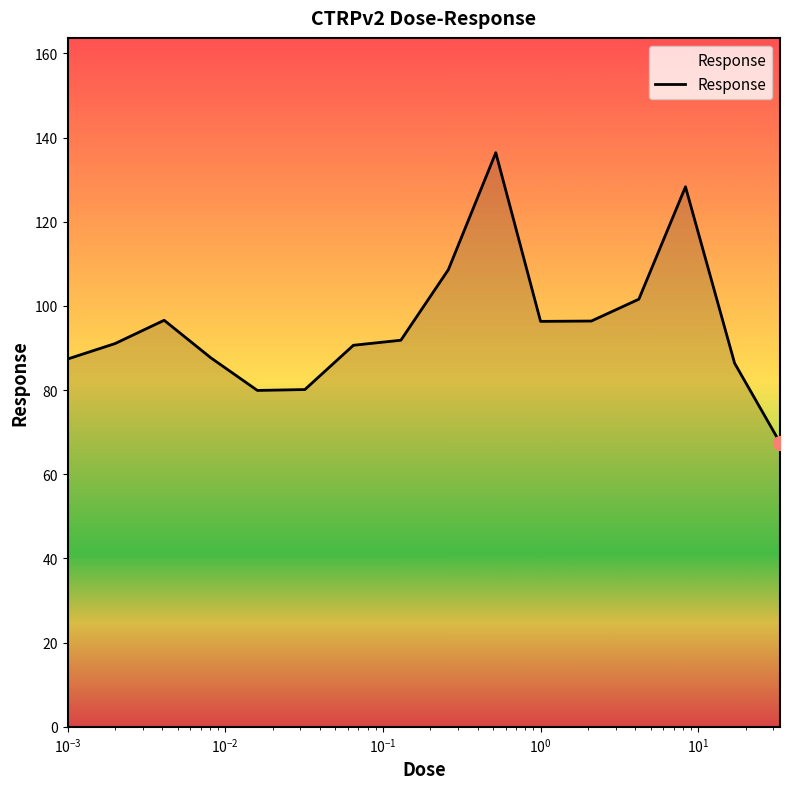

What is the minimum value shown in the chart?

67.5